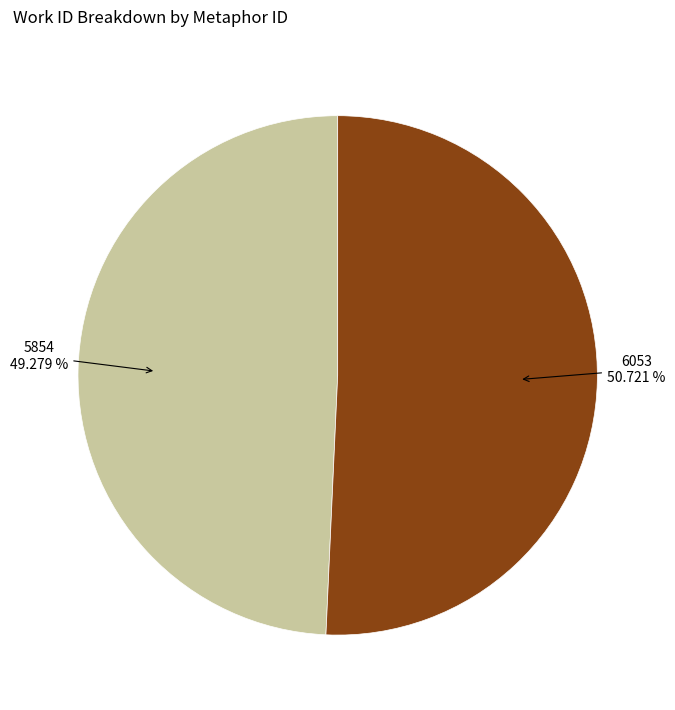

Does any single category account for the majority?

Yes